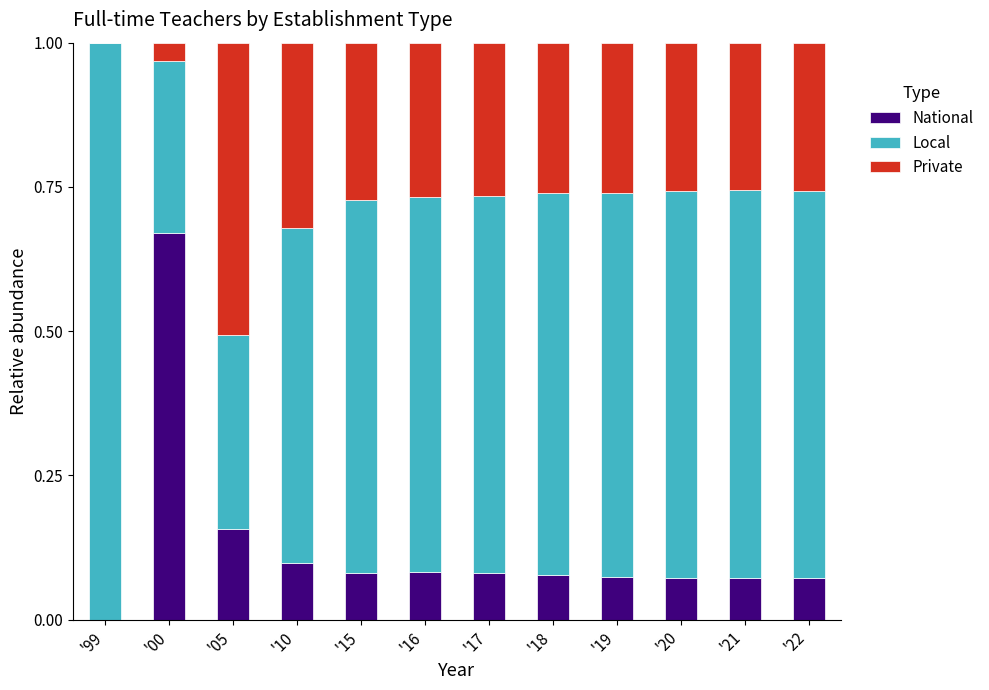

How many values in National are above zero?

11